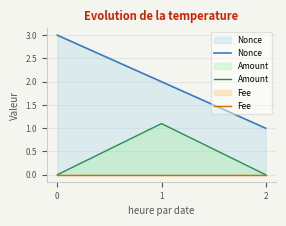

True or false: Amount has a value of 0.4 at 0.

False